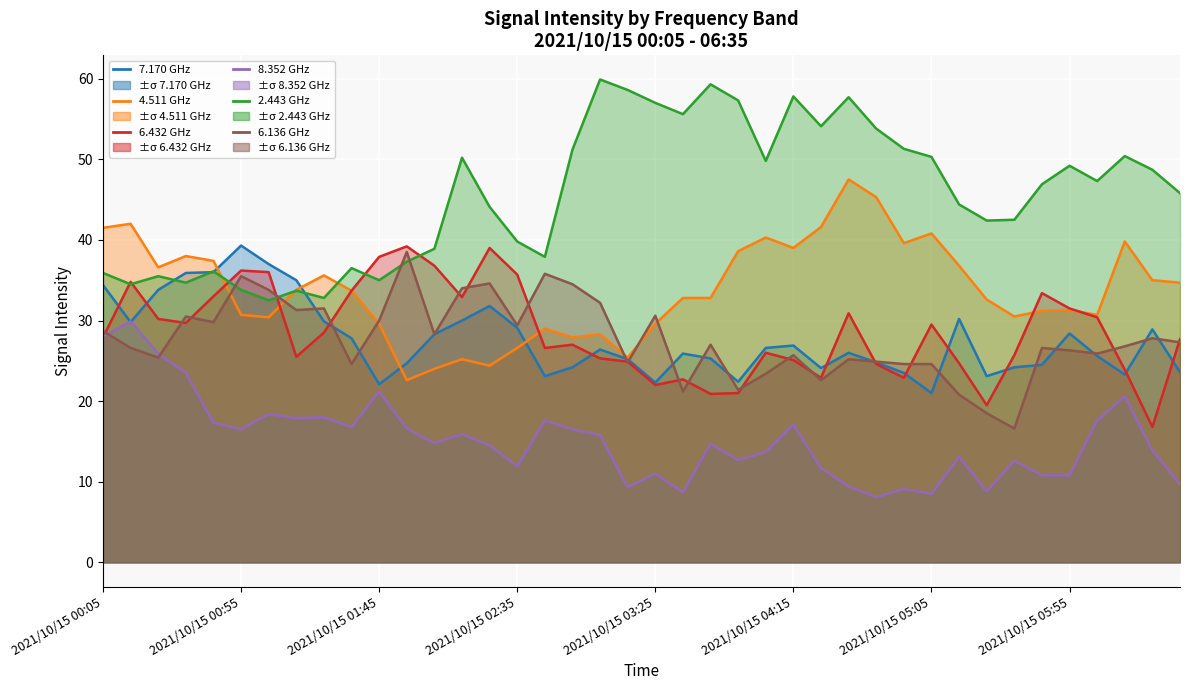

Reading left to right, list all the values displayed in this chart.

7.170 GHz (line): 34.4	29.8	33.8	35.9	36.0	39.3	37.0	35.0	29.9	27.8	22.1	24.7	28.3	30.0	31.8	29.1	23.1	24.2	26.4	25.2	22.3	25.9	25.3	22.4	26.6	26.9	24.1	26.0	24.8	23.5	21.0	30.2	23.1	24.2	24.5	28.4	25.6	23.3	28.9	23.6
4.511 GHz (line): 41.5	42.0	36.6	38.0	37.4	30.7	30.4	33.8	35.6	33.7	29.6	22.6	24.0	25.2	24.4	26.6	29.0	27.9	28.3	25.4	29.6	32.8	32.8	38.6	40.3	39.0	41.6	47.5	45.3	39.6	40.8	36.8	32.6	30.5	31.2	31.3	30.7	39.8	35.0	34.7
6.432 GHz (line): 27.9	34.8	30.2	29.7	33.0	36.2	36.0	25.5	28.5	33.7	37.9	39.2	36.8	32.9	39.0	35.7	26.6	27.0	25.3	24.9	22.0	22.7	20.9	21.0	26.0	25.1	22.9	30.9	24.6	22.9	29.5	24.7	19.5	25.7	33.4	31.5	30.4	23.9	16.8	27.7
8.352 GHz (line): 28.0	29.9	25.9	23.5	17.3	16.5	18.4	17.9	18.0	16.8	21.2	16.6	14.8	15.9	14.5	11.9	17.6	16.5	15.8	9.3	11.0	8.7	14.7	12.7	13.7	17.1	11.7	9.4	8.1	9.1	8.5	13.1	8.8	12.6	10.8	10.8	17.6	20.6	13.9	9.7
2.443 GHz (line): 35.9	34.5	35.5	34.7	36.1	33.8	32.5	33.7	32.8	36.5	35.0	37.3	38.9	50.2	44.1	39.8	37.9	51.2	59.9	58.6	57.0	55.6	59.3	57.3	49.8	57.8	54.1	57.7	53.8	51.3	50.3	44.4	42.4	42.5	46.9	49.2	47.3	50.4	48.7	45.8
6.136 GHz (line): 28.7	26.6	25.4	30.5	29.8	35.5	33.8	31.3	31.5	24.6	30.0	38.5	28.3	34.0	34.6	29.4	35.8	34.5	32.2	24.8	30.6	21.2	27.0	21.4	23.4	25.7	22.6	25.2	24.9	24.6	24.6	20.8	18.5	16.6	26.6	26.3	25.9	26.8	27.8	27.3